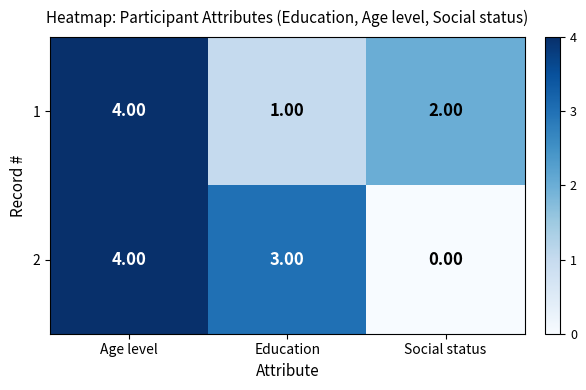

At Social status, list the series in order from largest to smallest.

1, 2